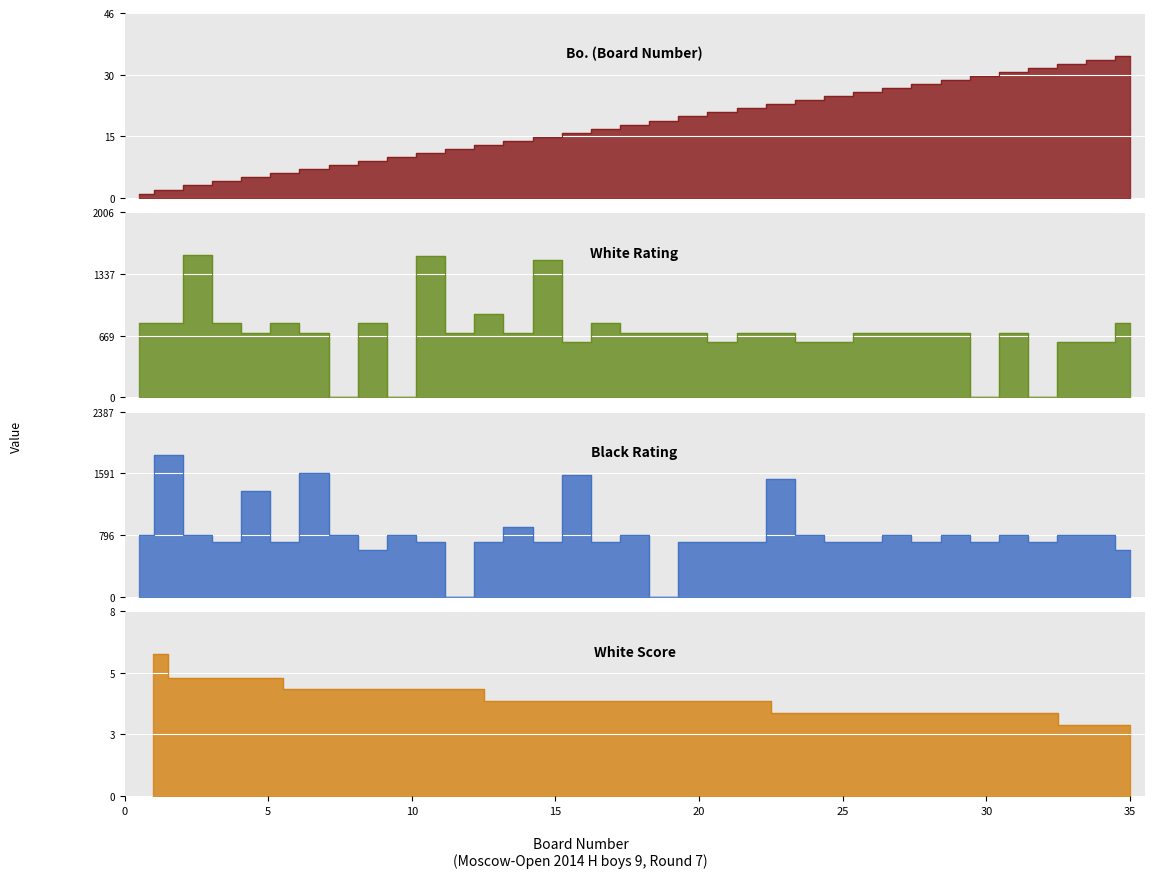

After their last crossing, which series has the higher values: Black Rating or White Rating?

White Rating